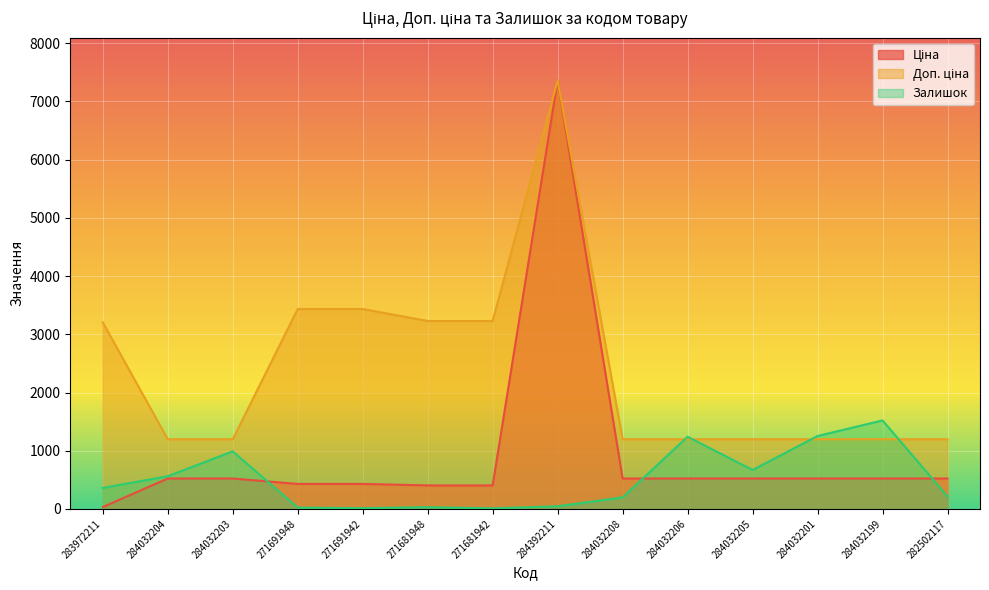

What is the highest value of the Доп. ціна series?

7360.2